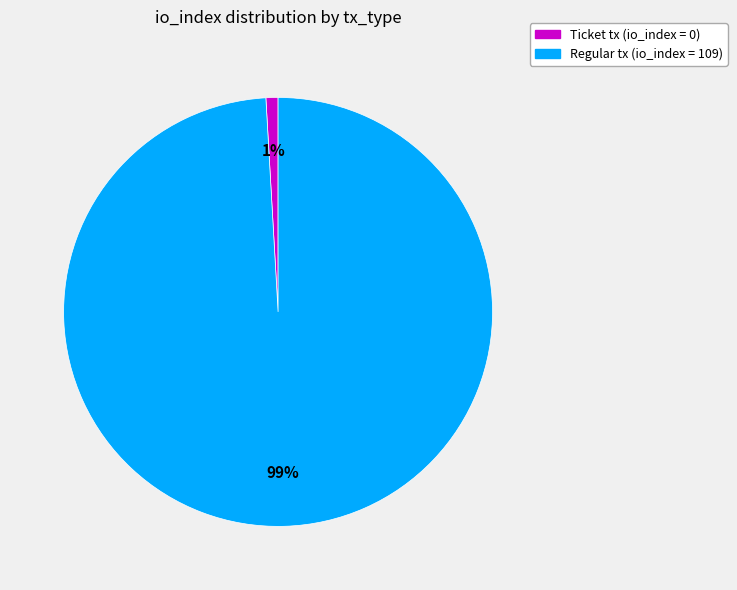

To the nearest percent, what is the difference between the largest and smallest slice percentages?

98%